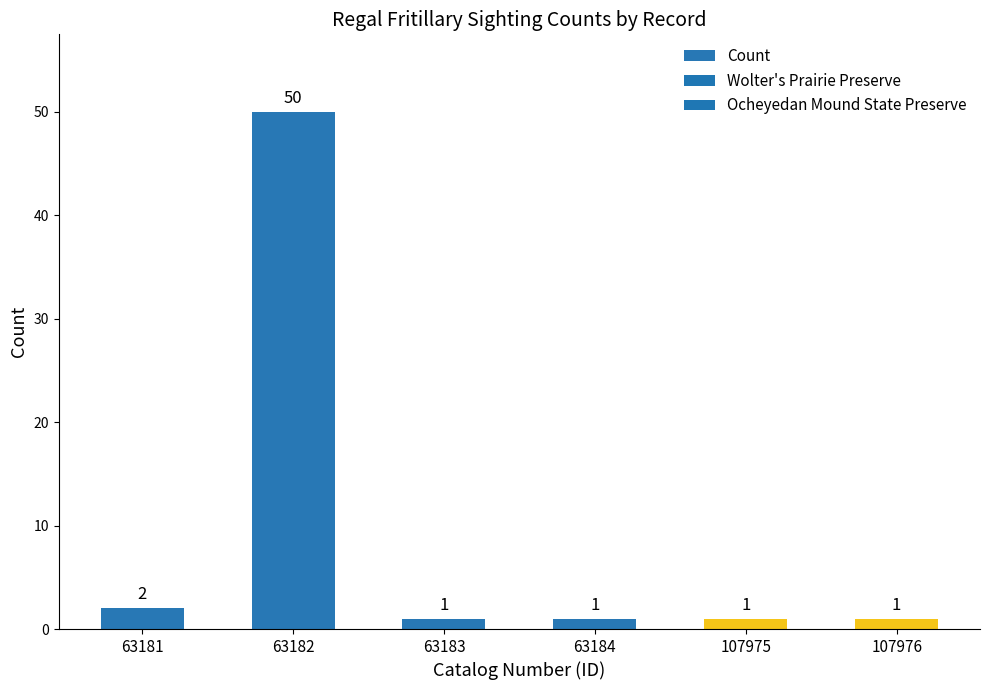

Reading left to right, list all the values displayed in this chart.

2	50	1	1	1	1